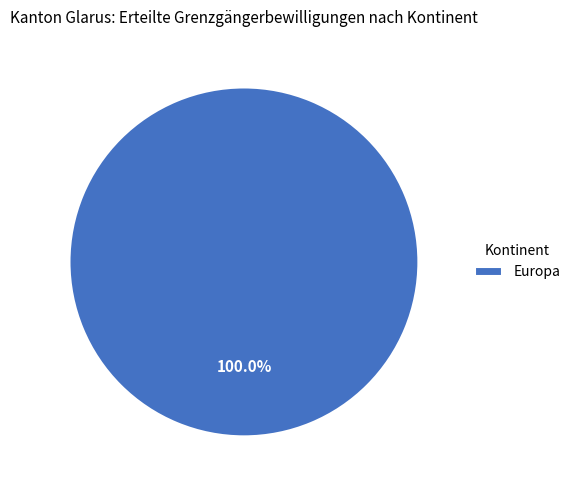

Rank the categories by value from highest to lowest.

Europa